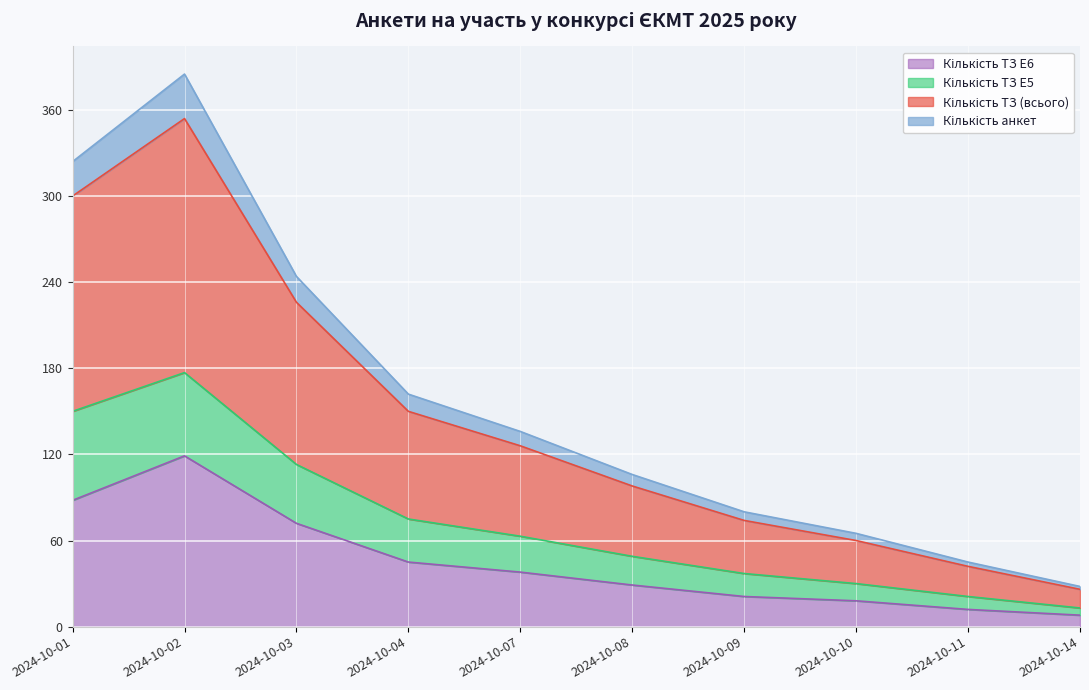

What is the highest value of the Кількість ТЗ E6 series?

119